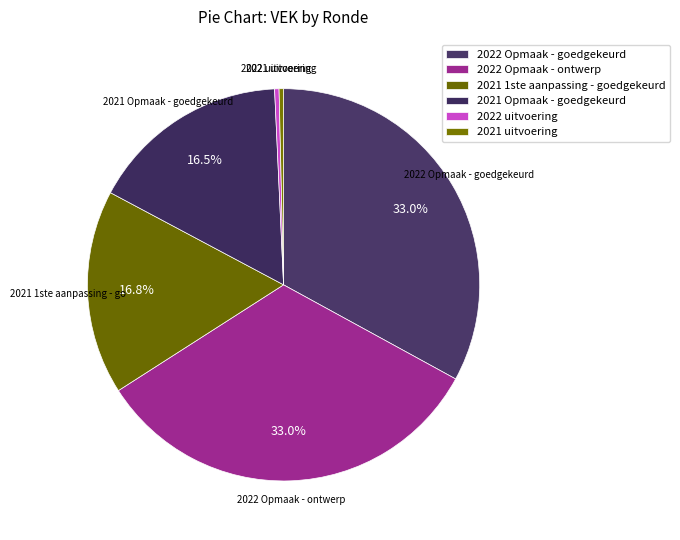

Count the number of slices in the pie.

6